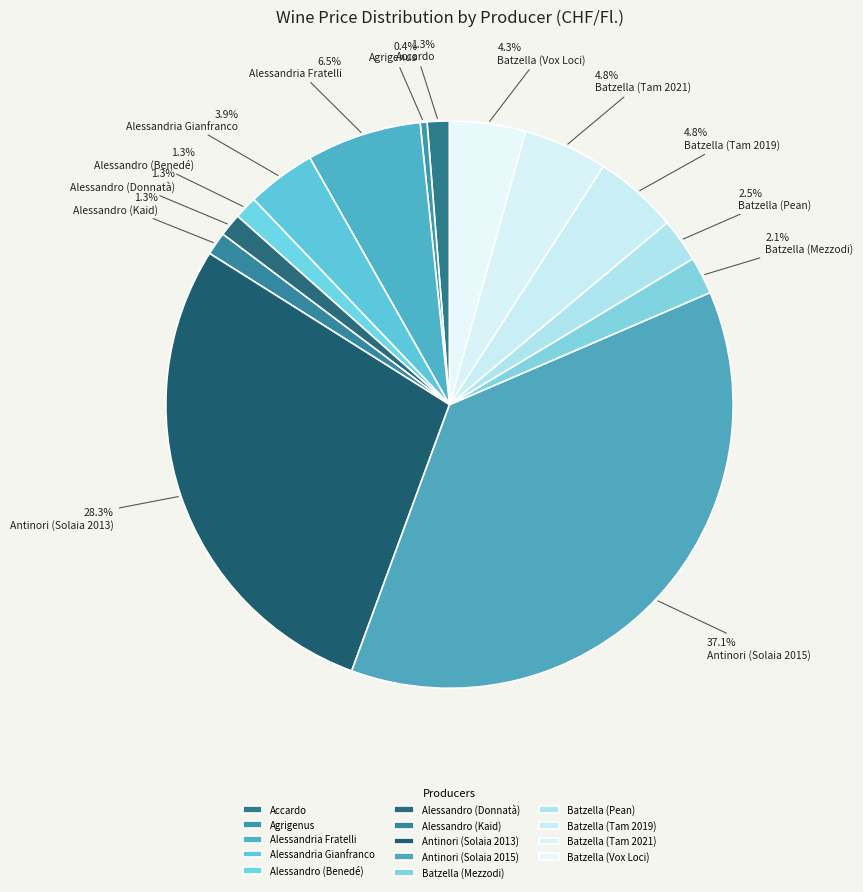

To the nearest percent, what portion does Batzella (Vox Loci) represent?

4%